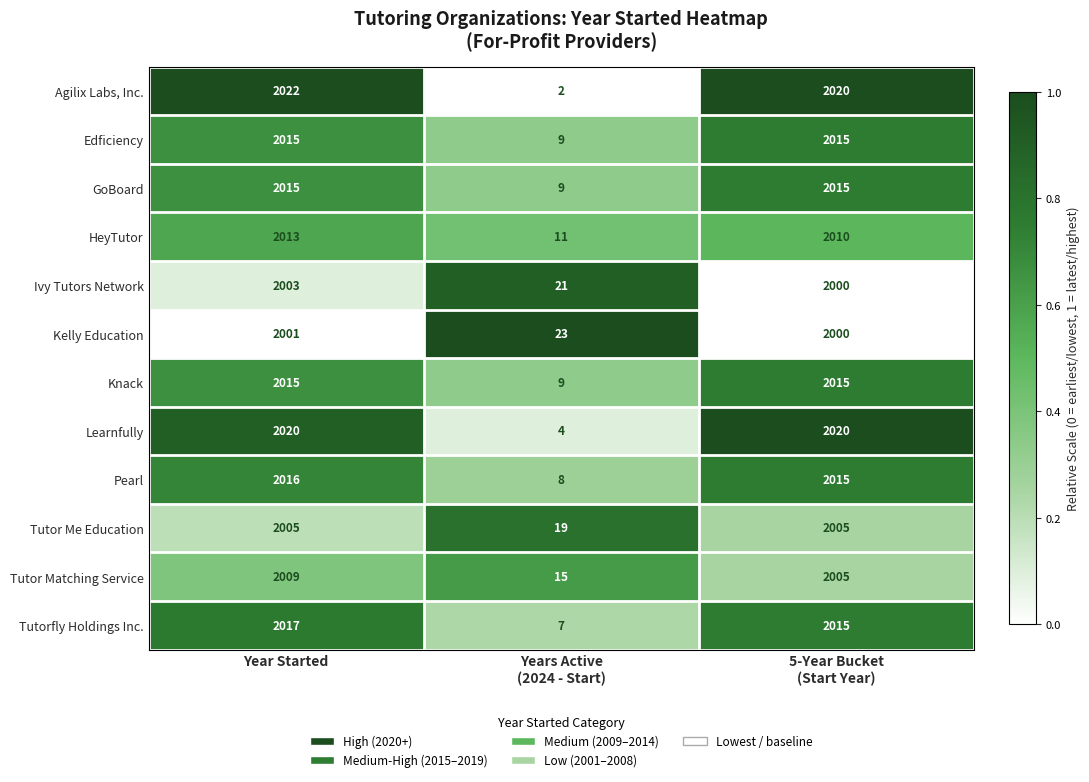

What is the sum of all Tutorfly Holdings Inc. values?

4039